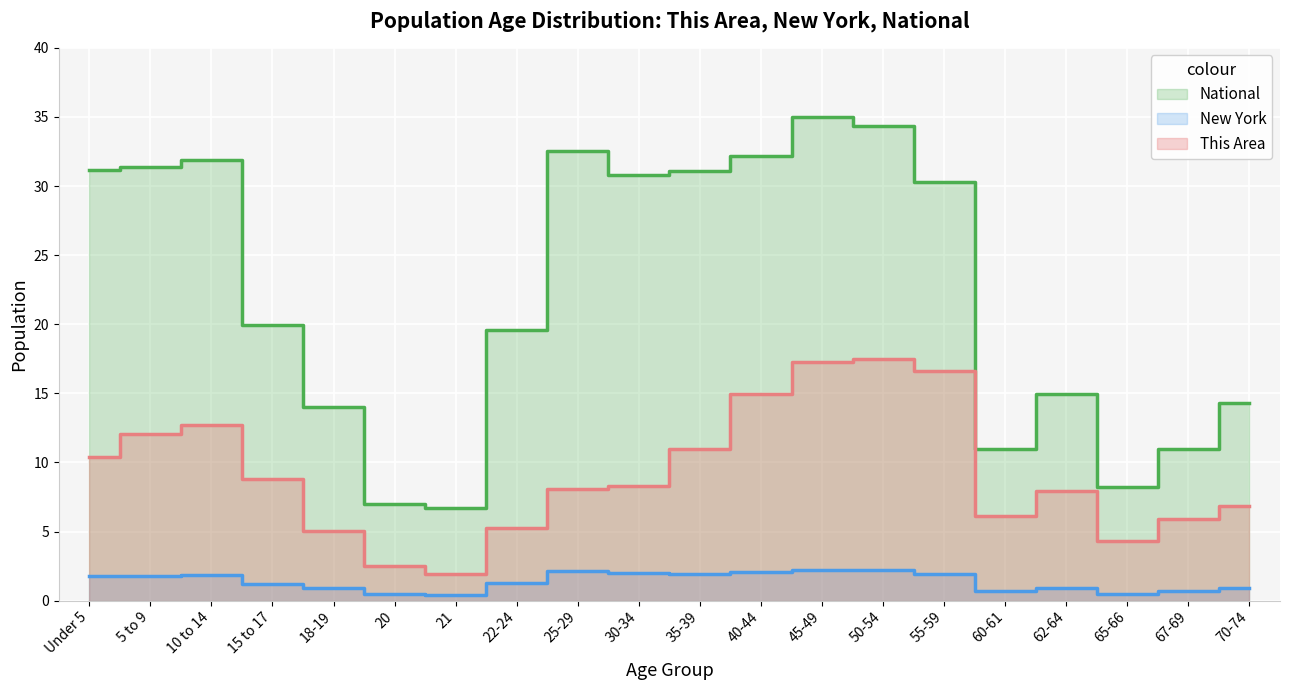

What position from the left is 55-59?

15